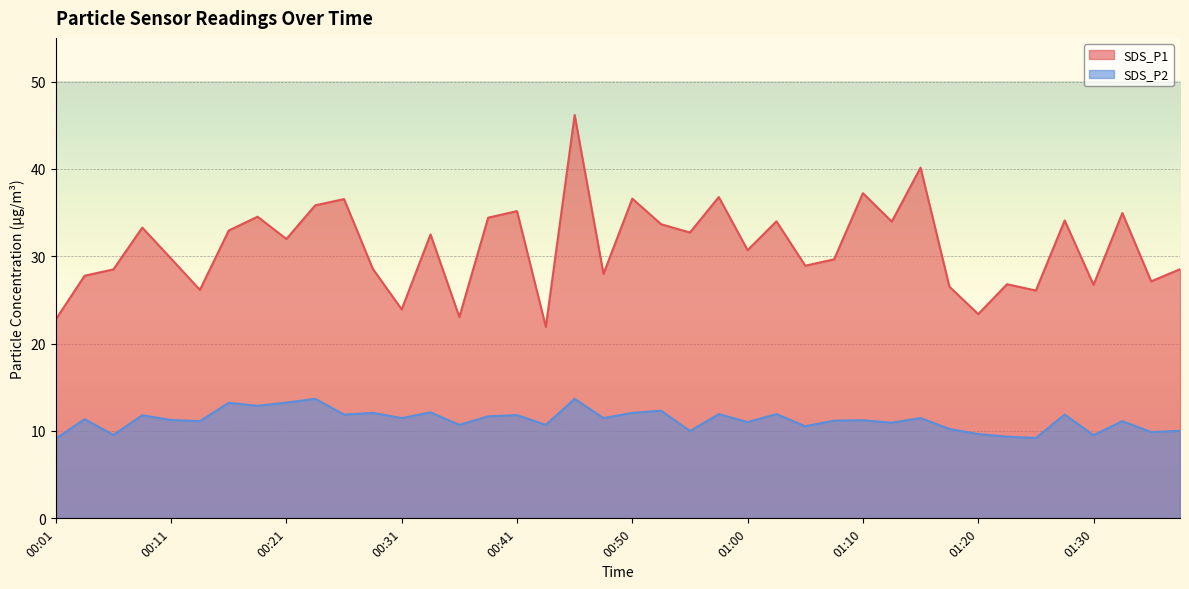

At which category does SDS_P1 reach its first local valley?

00:14